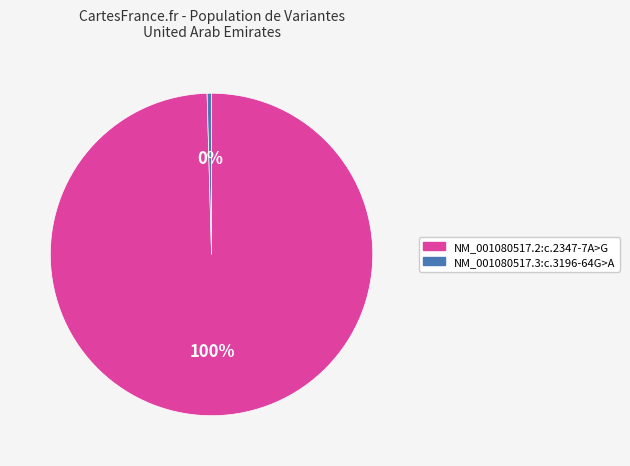

Which category accounts for the majority?

NM_001080517.2:c.2347-7A>G